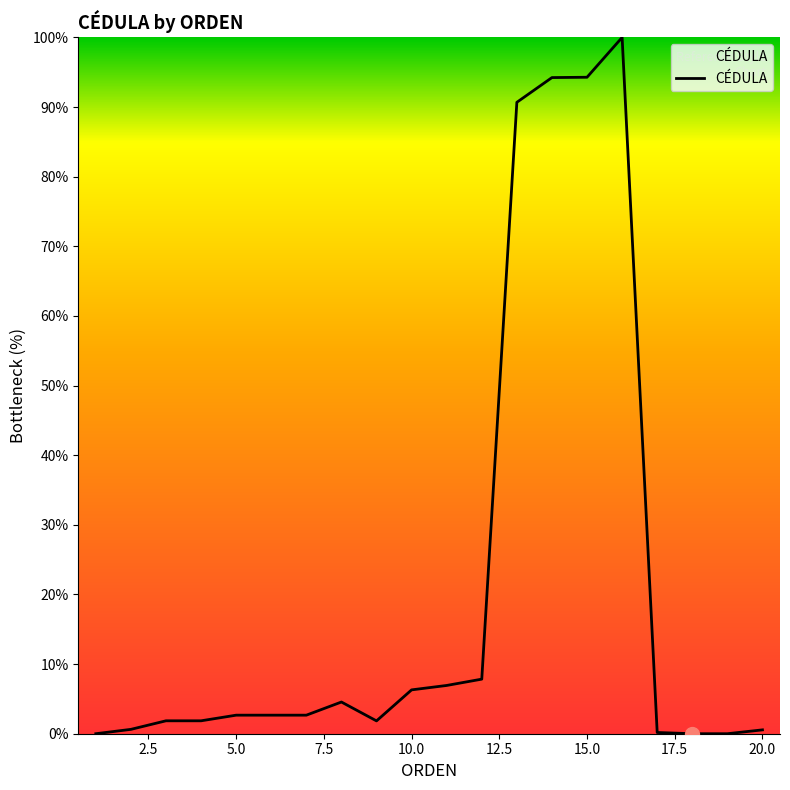

Does the chart have visible grid lines?

No